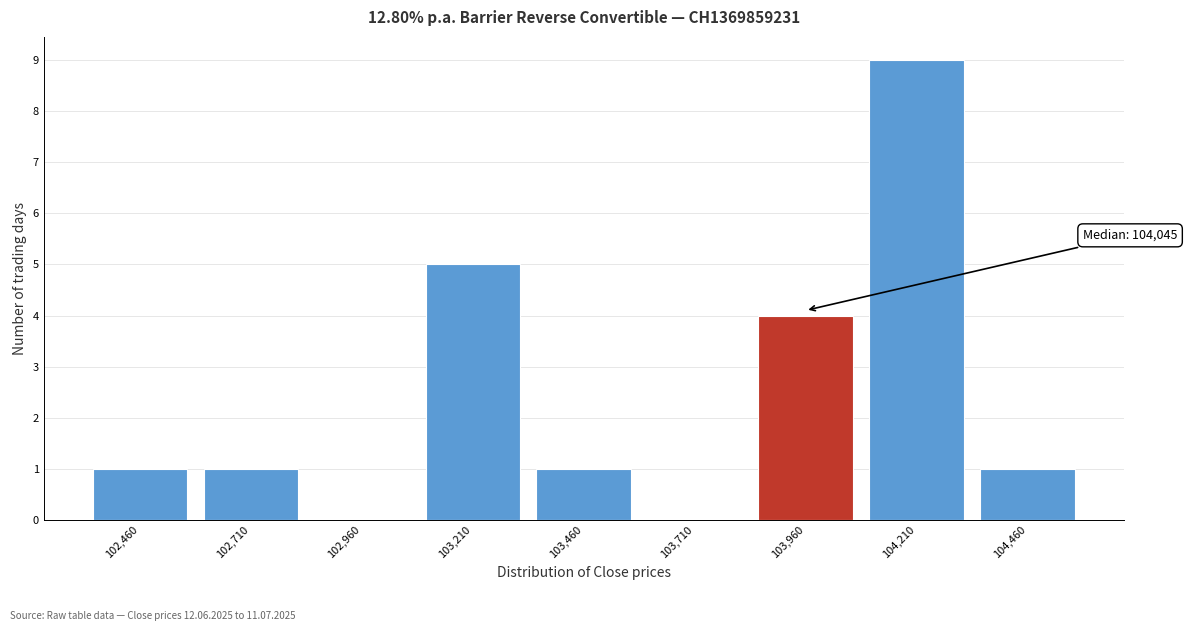

Over which range of the x-axis is the bar tallest?

104085 to 104335